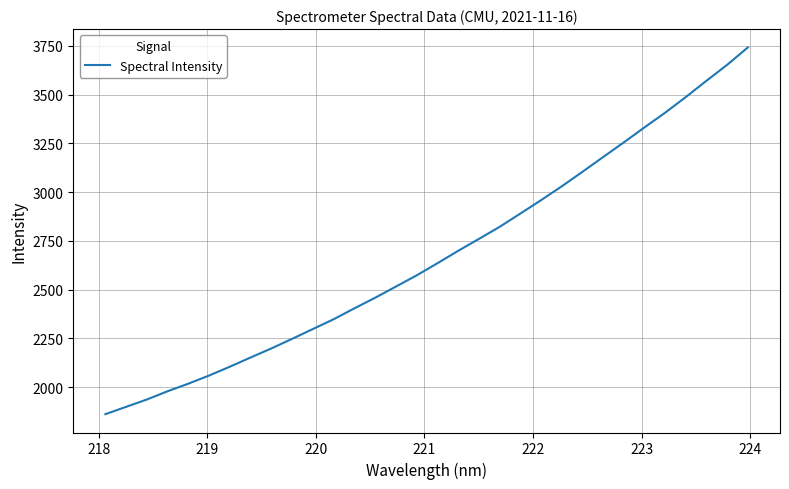

What is the smallest value displayed?

1860.7